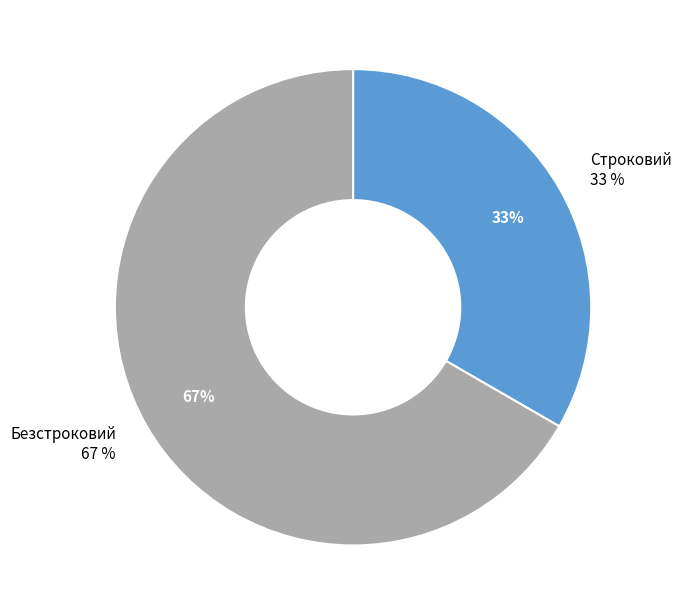

Which category has the smallest portion of the pie?

Строковий